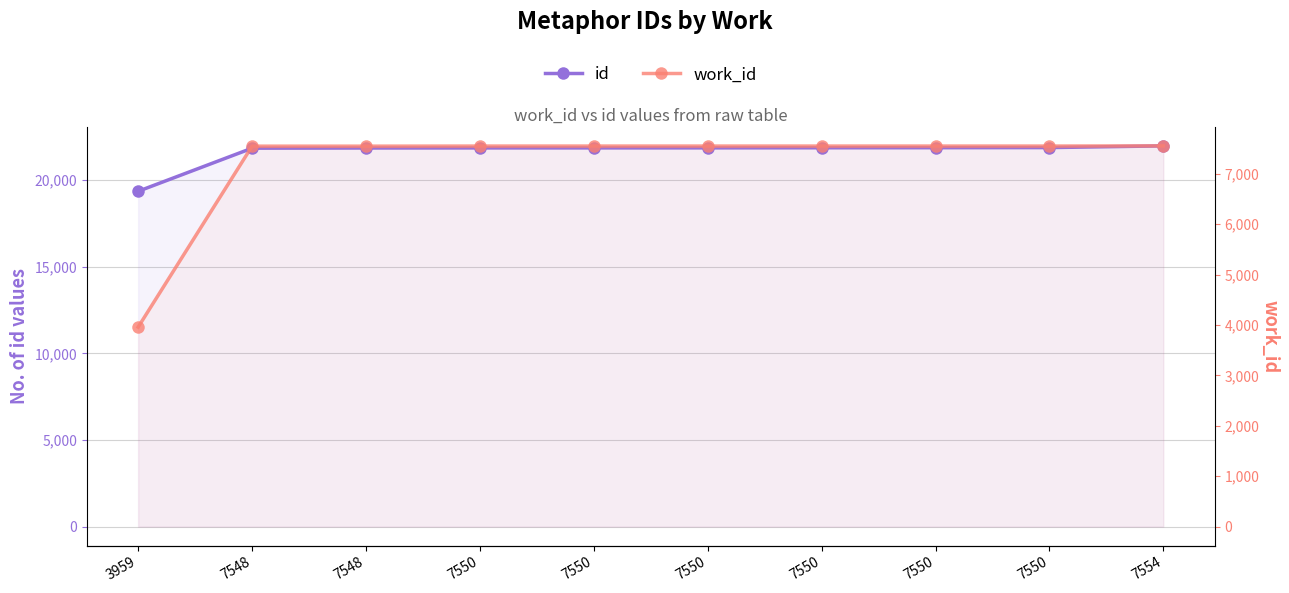

At which label does id first exceed 21862?

7550